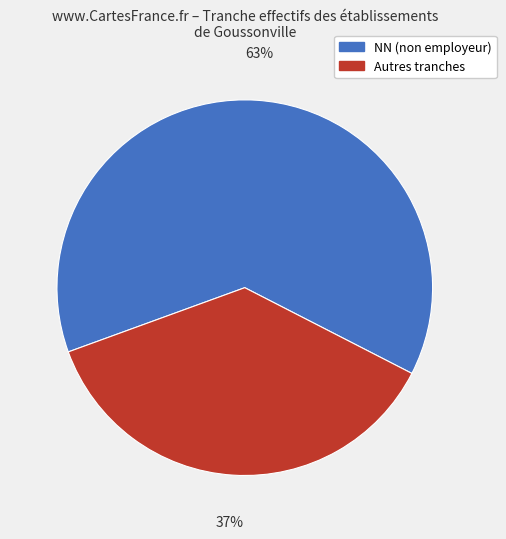

To the nearest percent, what is the difference between the largest and smallest slice percentages?

26%